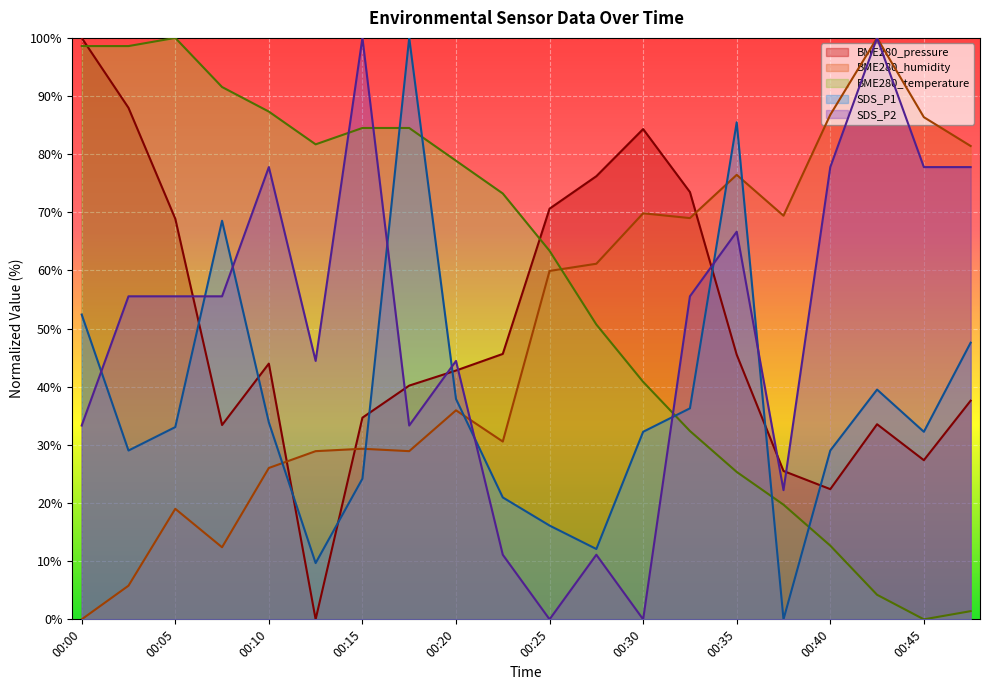

Between 00:43 and 00:45, which series saw the biggest shift?

SDS_P2